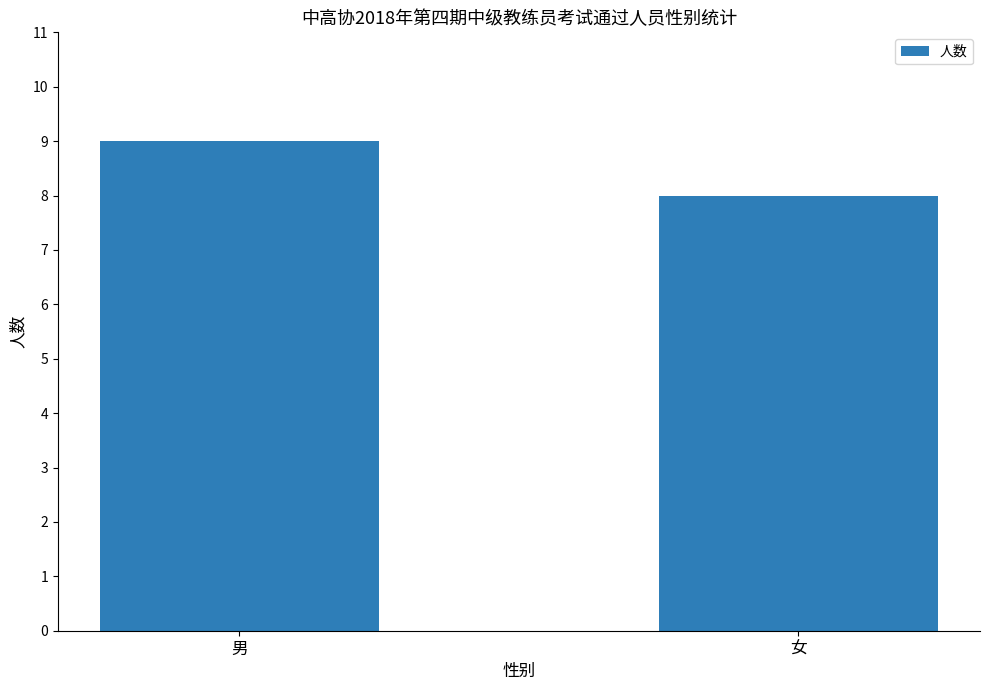

What is the sum of the values at 男 and 女?

17